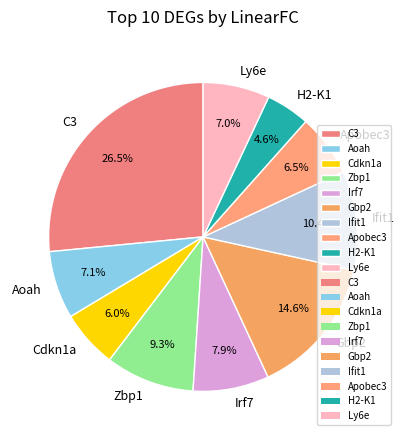

To the nearest percent, what portion does Irf7 represent?

8%